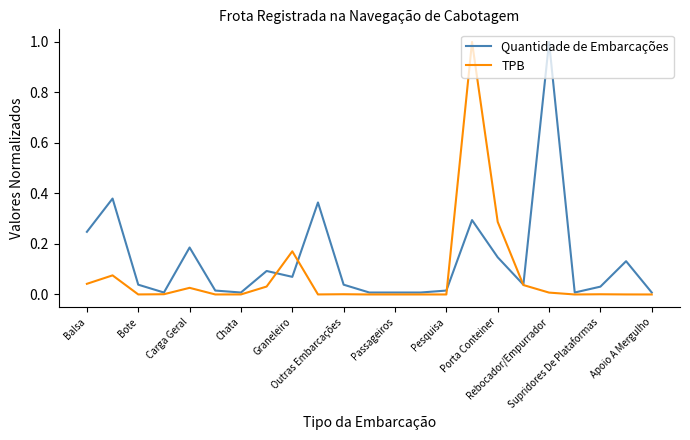

Which series has the largest total across all categories?

Quantidade de Embarcações